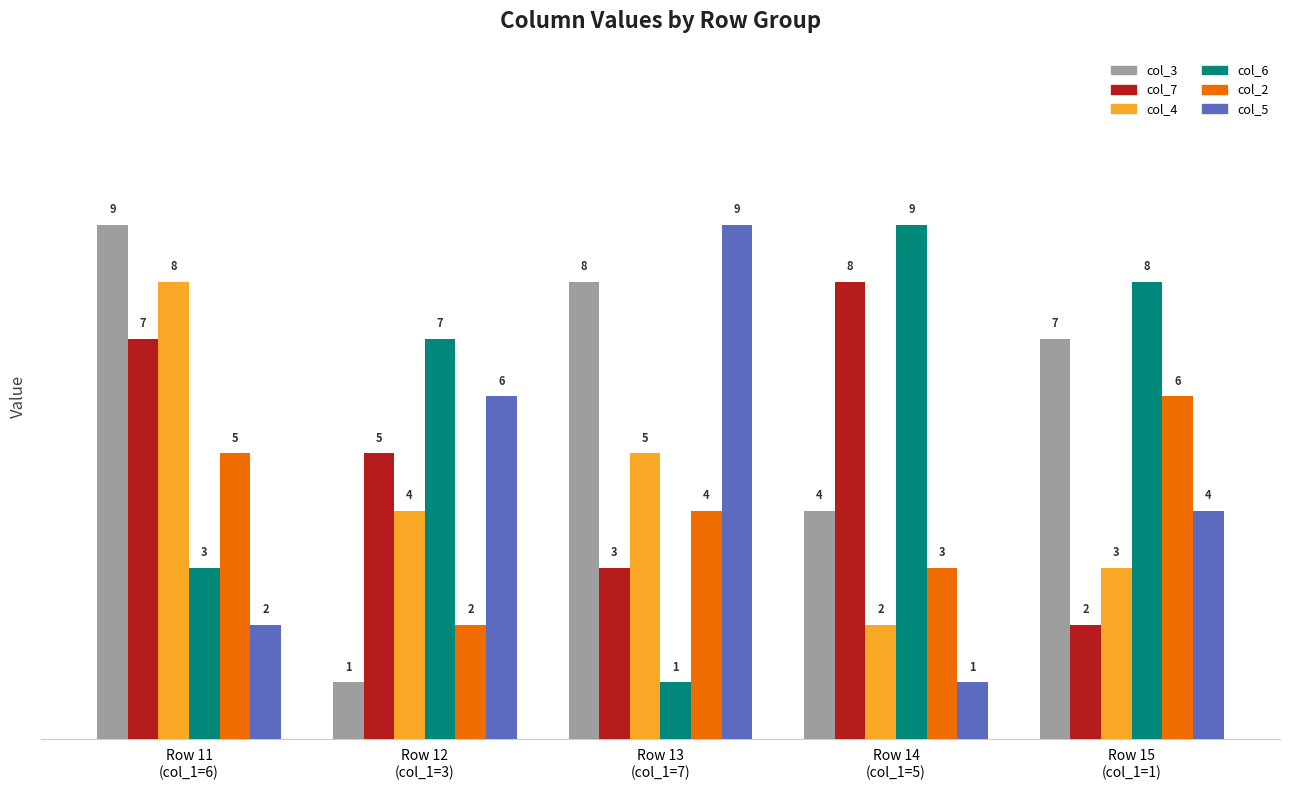

List the labels in order of col_7 value, largest first.

Row 14
(col_1=5), Row 11
(col_1=6), Row 12
(col_1=3), Row 13
(col_1=7), Row 15
(col_1=1)